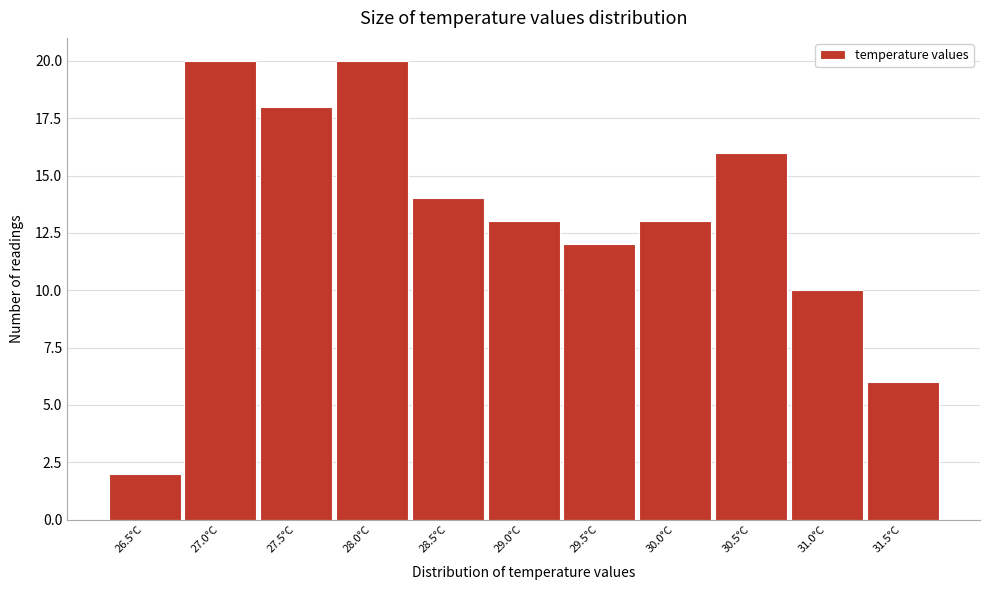

Reading left to right, extract all data points from this chart.

26.5°C=2	27.0°C=20	27.5°C=18	28.0°C=20	28.5°C=14	29.0°C=13	29.5°C=12	30.0°C=13	30.5°C=16	31.0°C=10	31.5°C=6